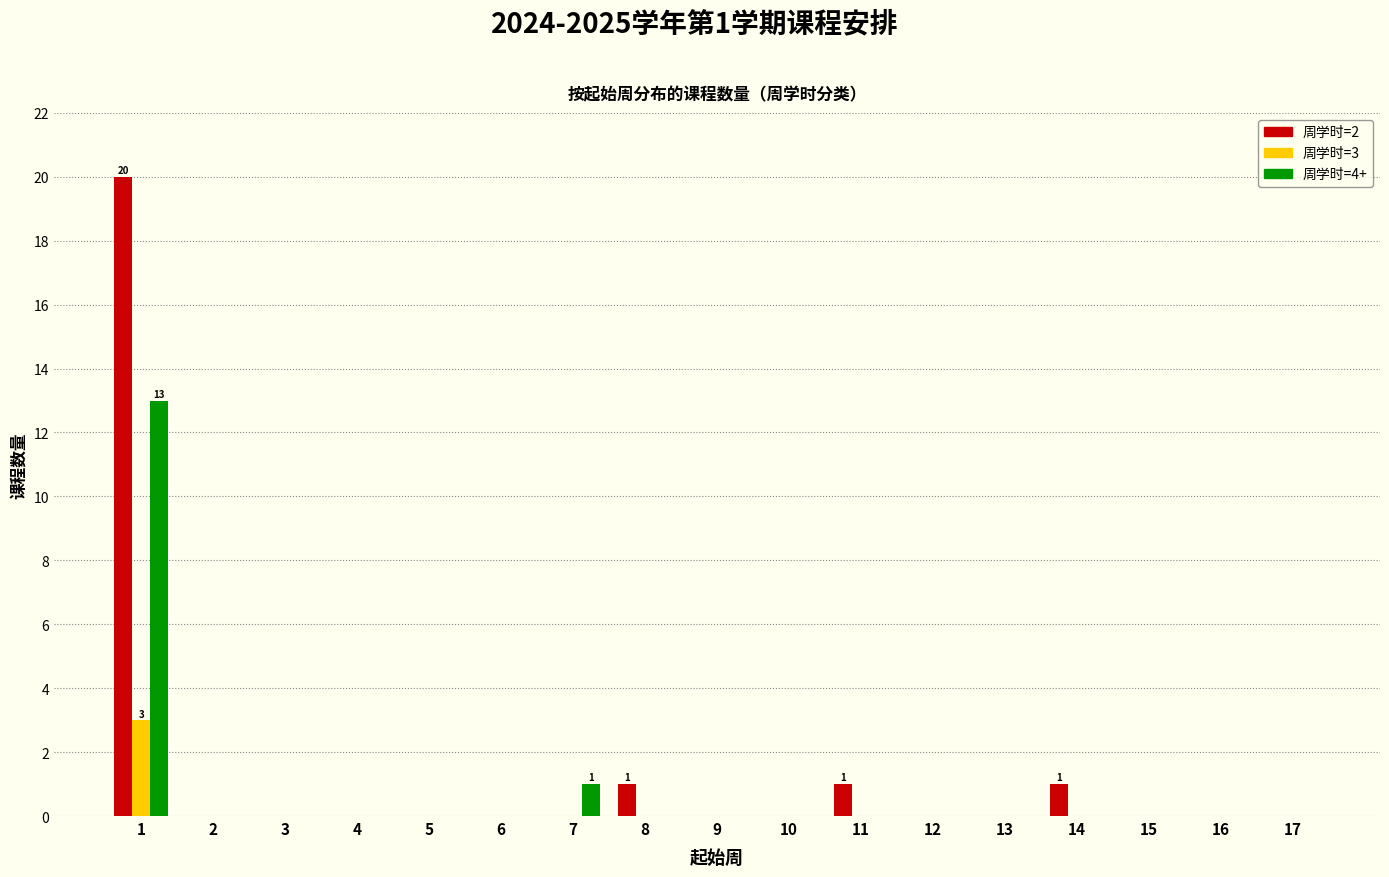

True or false: 周学时=3 has a value of -2 at 3.

False